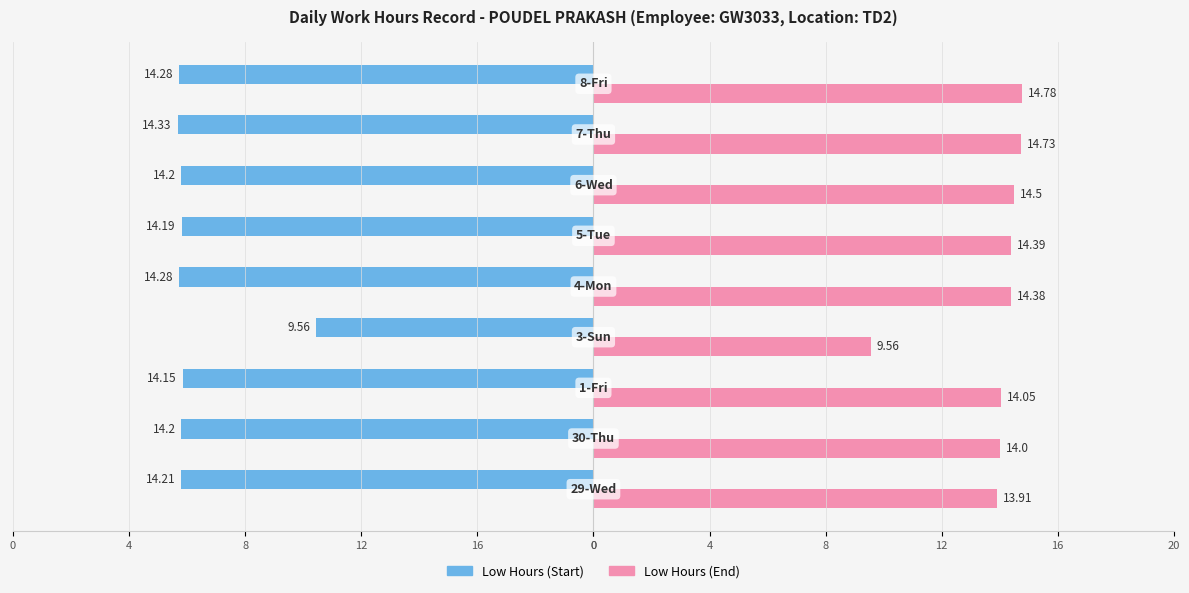

What are all the series names shown in the legend?

Low Hours (Start), Low Hours (End)